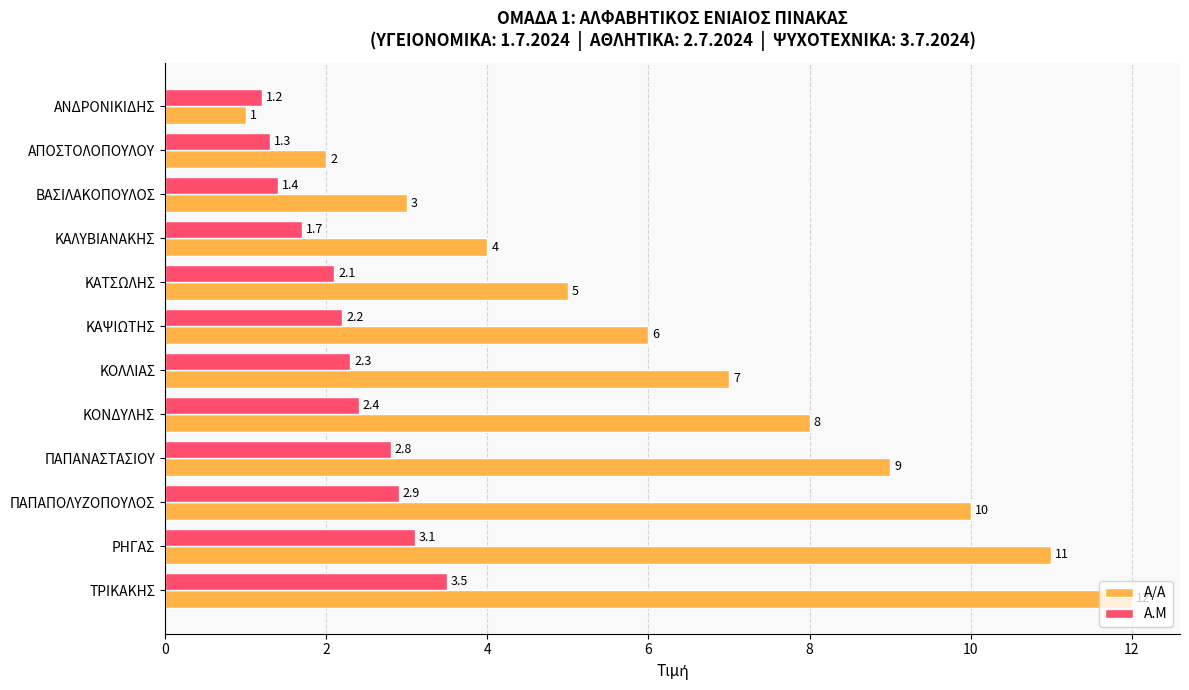

Which label corresponds to the smallest value in the chart?

ΑΝΔΡΟΝΙΚΙΔΗΣ